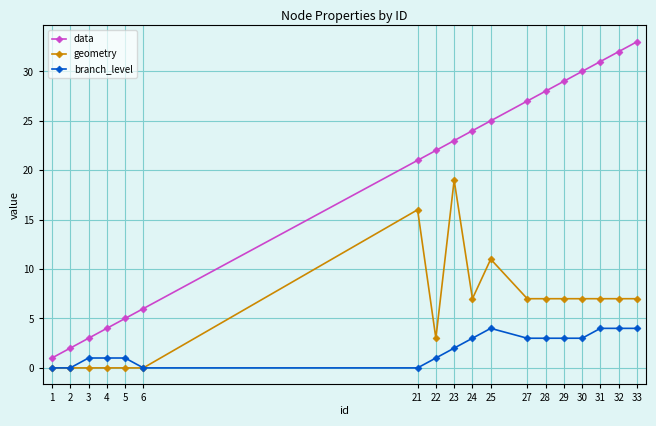

Which series has the largest total across all categories?

data